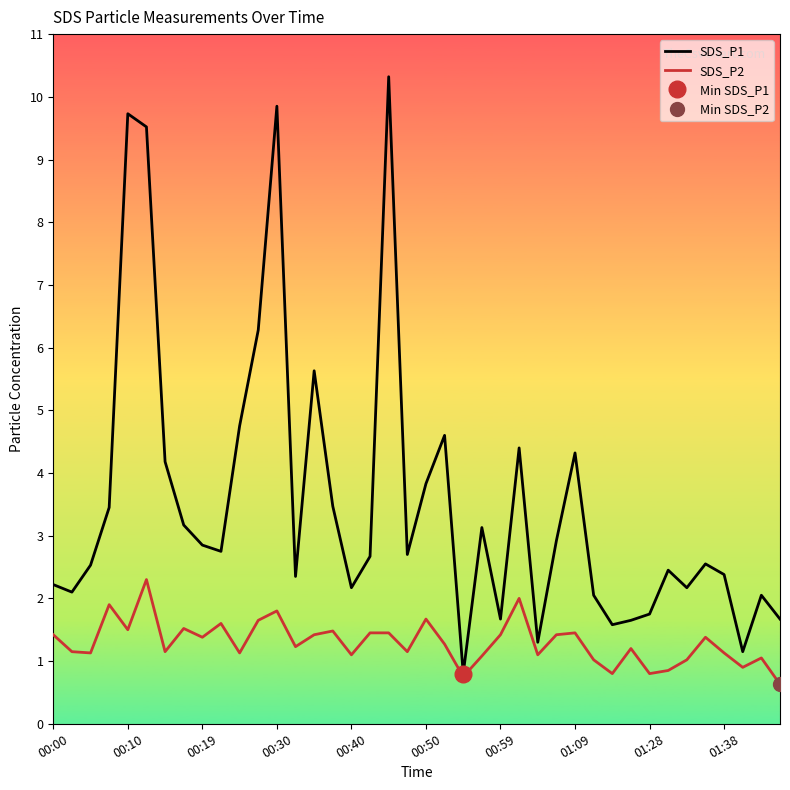

What is the average value of the SDS_P1 series?

3.5